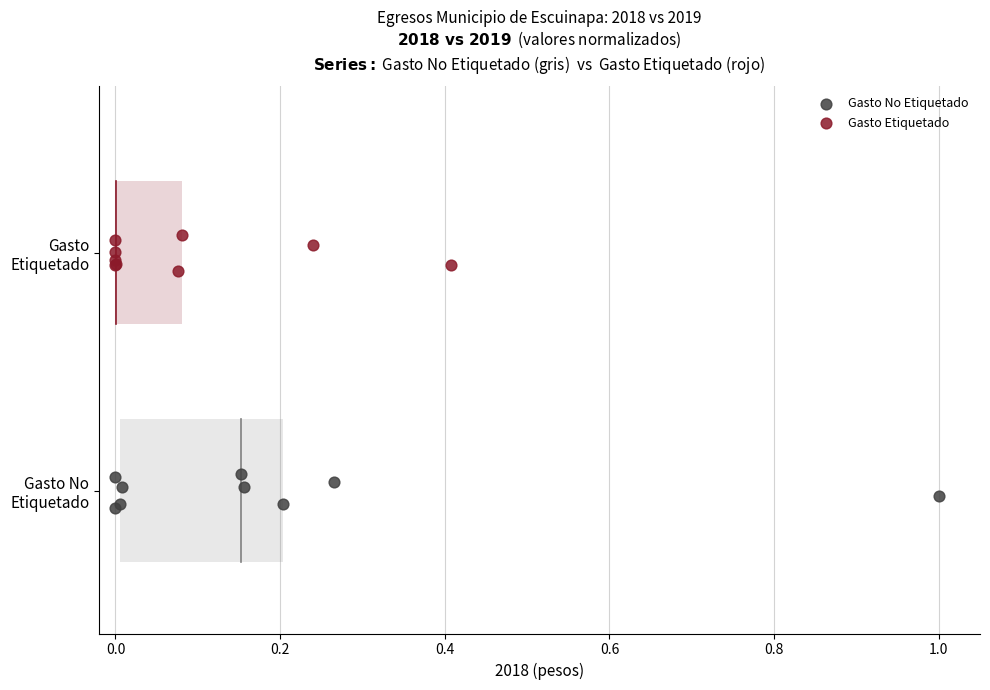

What are all the series names shown in the legend?

Gasto No Etiquetado, Gasto Etiquetado